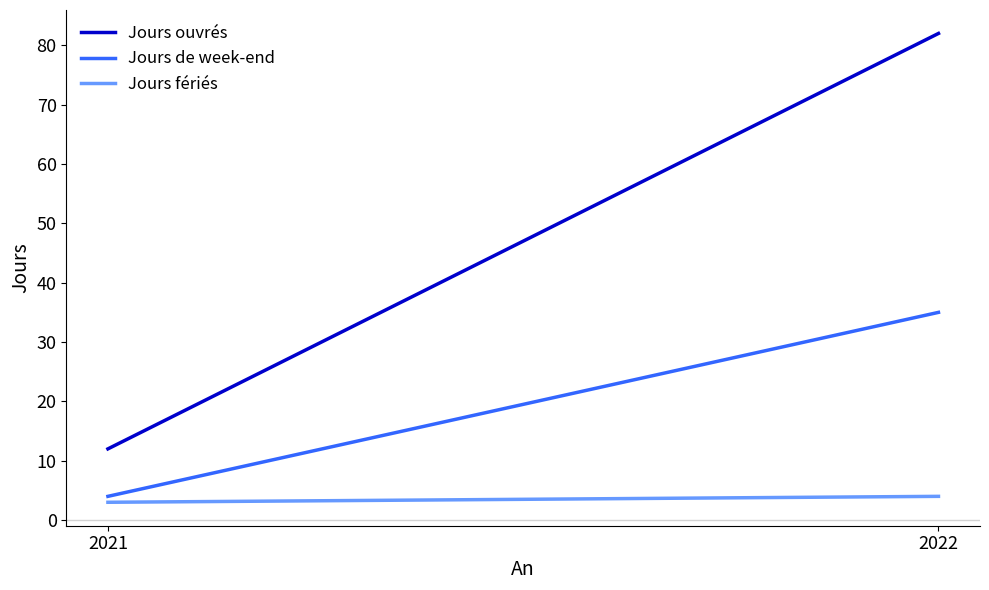

True or false: Jours ouvrés has a value of 82 at 2022.

True